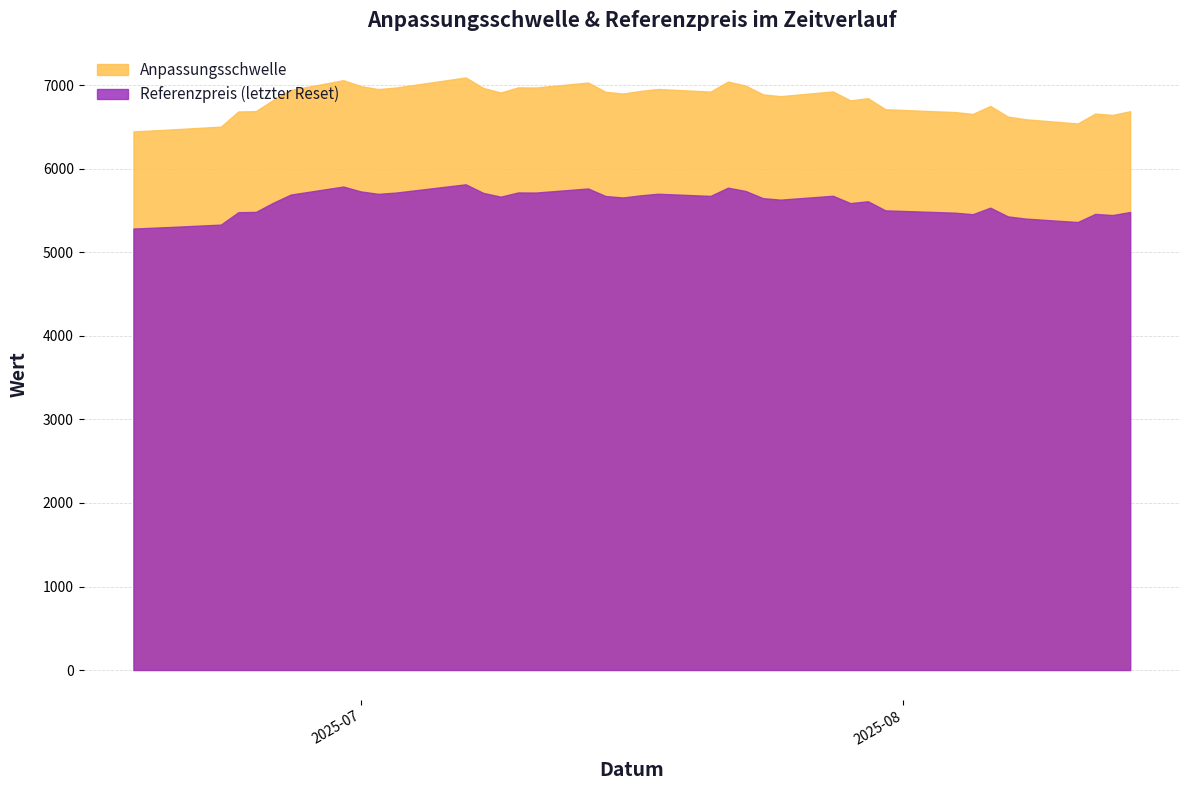

True or false: Anpassungsschwelle has more than 0 interior local peaks.

True